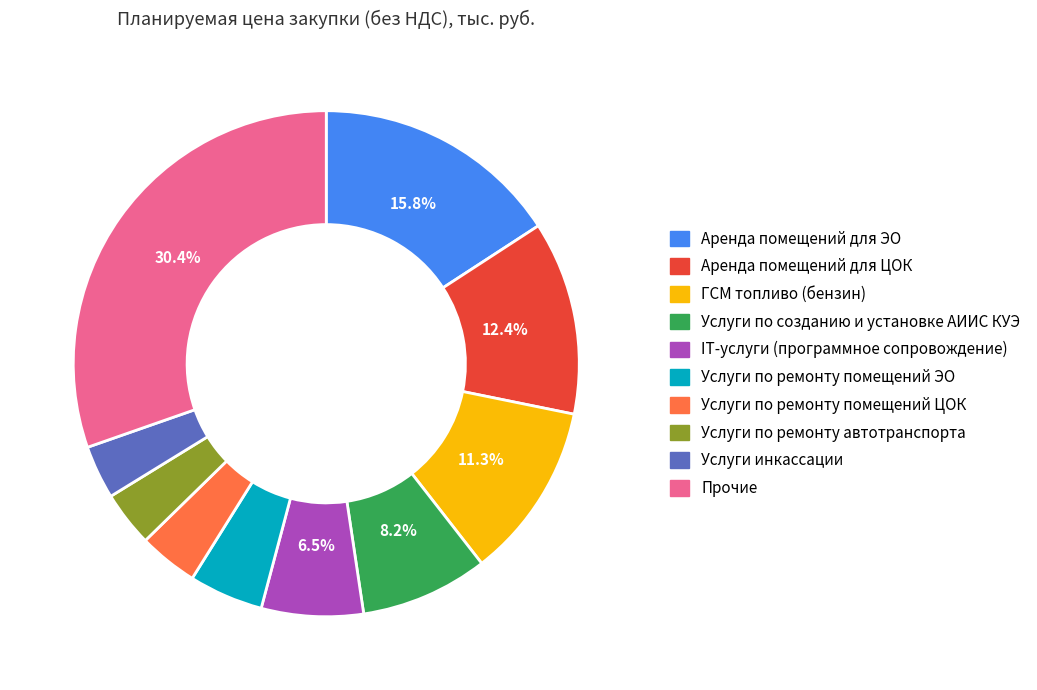

Is there a majority slice in this chart?

No